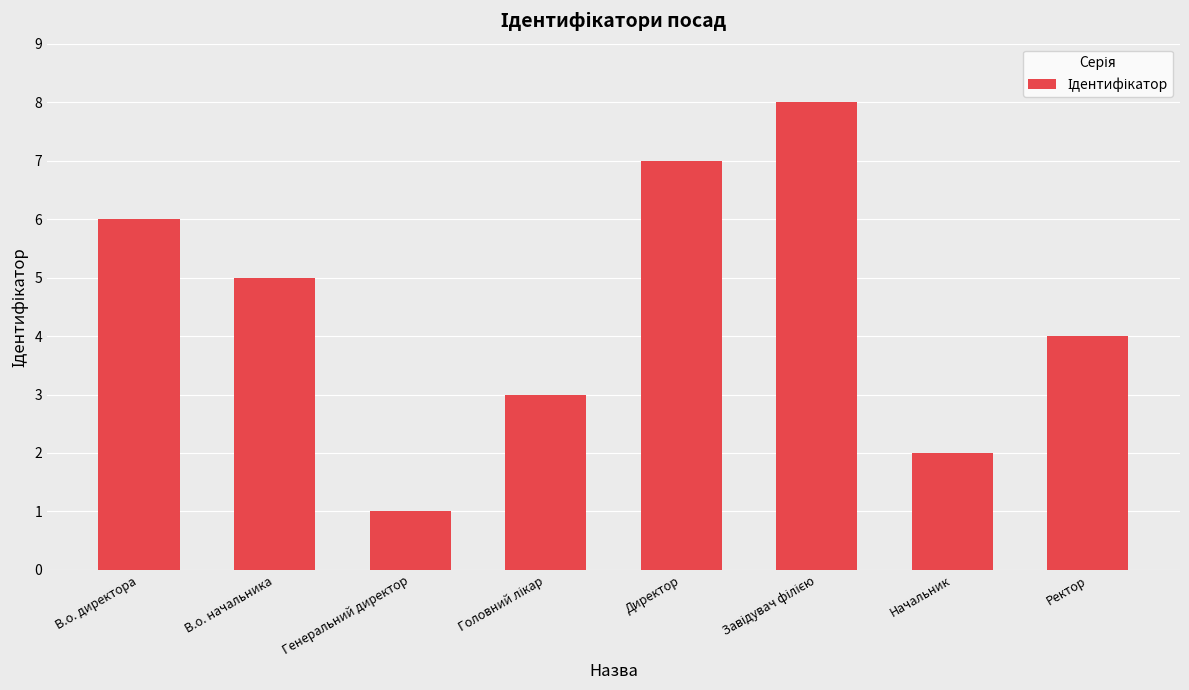

Between Начальник and Ректор, which is larger?

Ректор